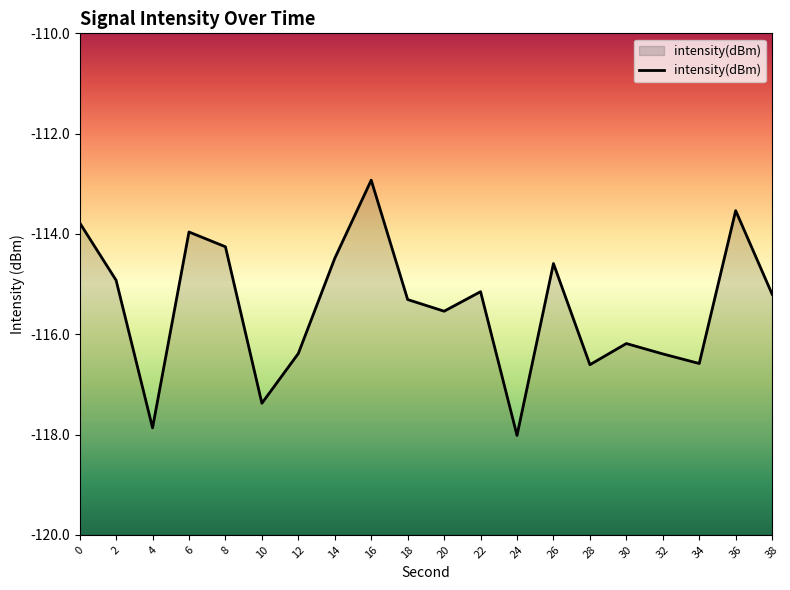

What is the change in value from 0 to 20?

-1.8